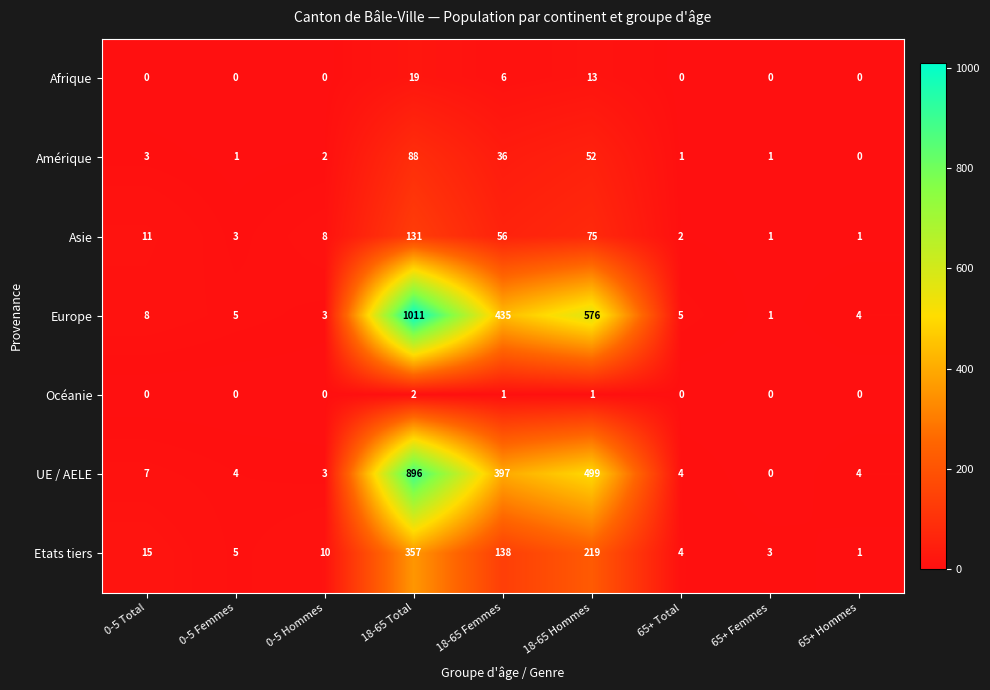

Which series has the largest total across all categories?

Europe